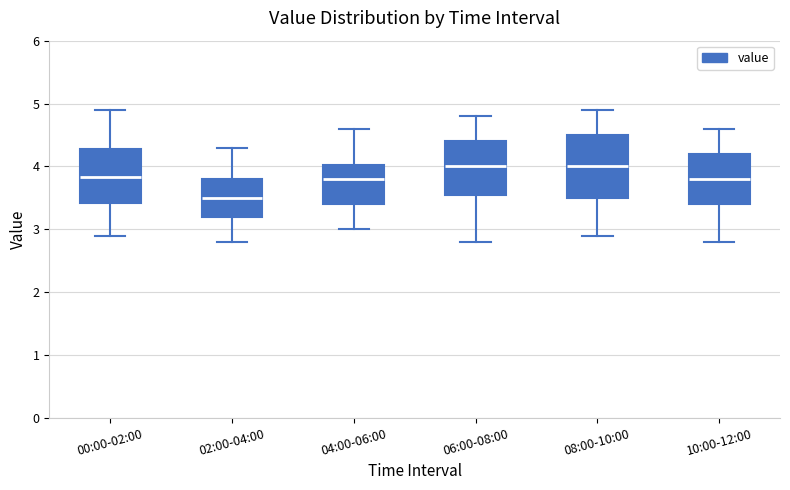

Which box is the tallest, from its lower edge to its upper edge?

08:00-10:00